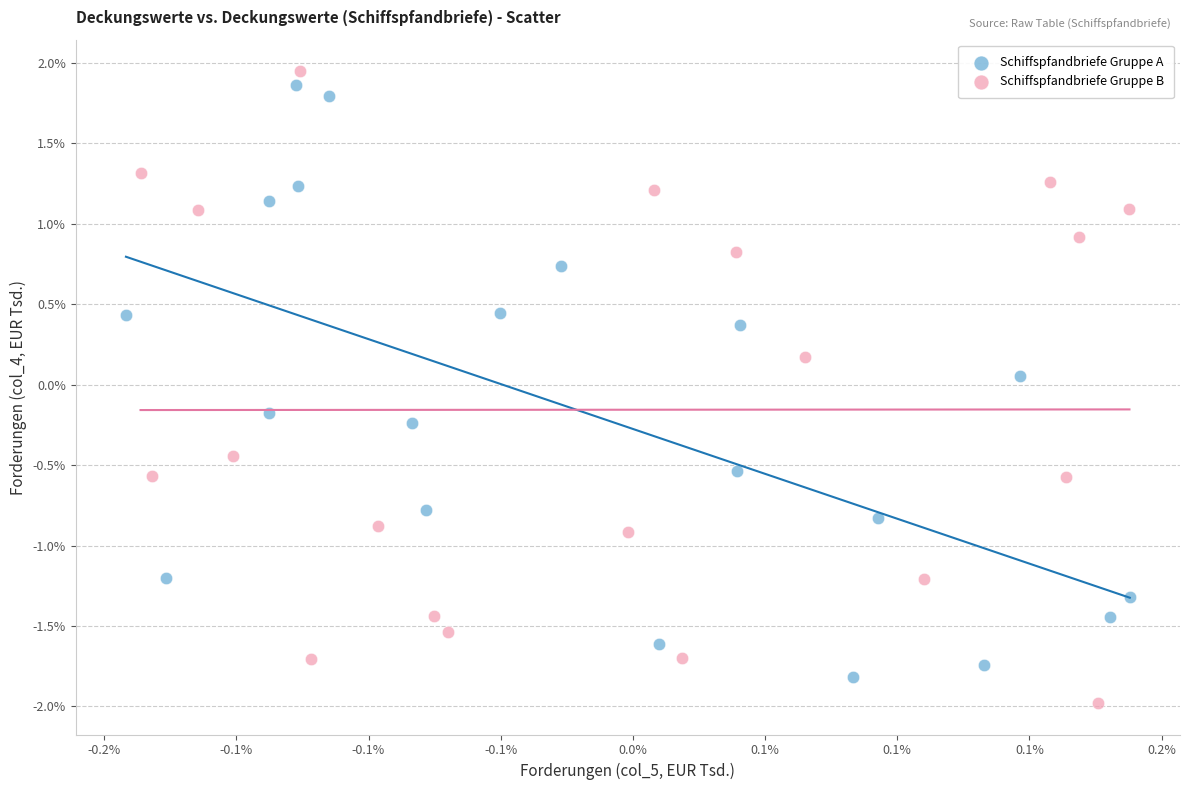

What are all the series names shown in the legend?

Schiffspfandbriefe Gruppe A, Schiffspfandbriefe Gruppe B